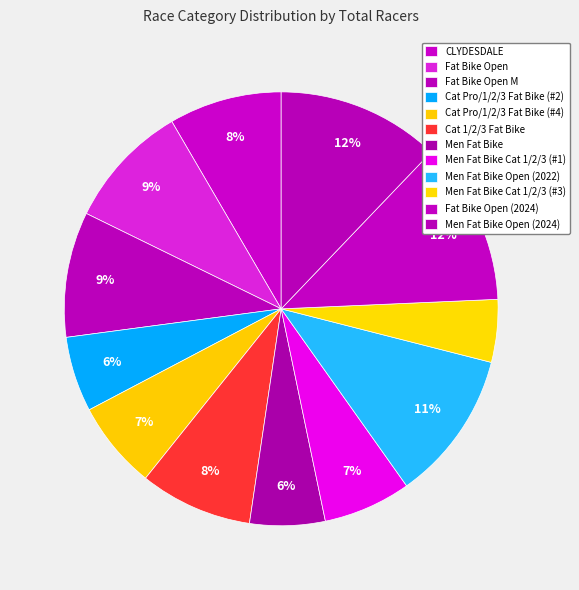

Does Men Fat Bike Cat 1/2/3 (#3) represent more than half of the total?

No